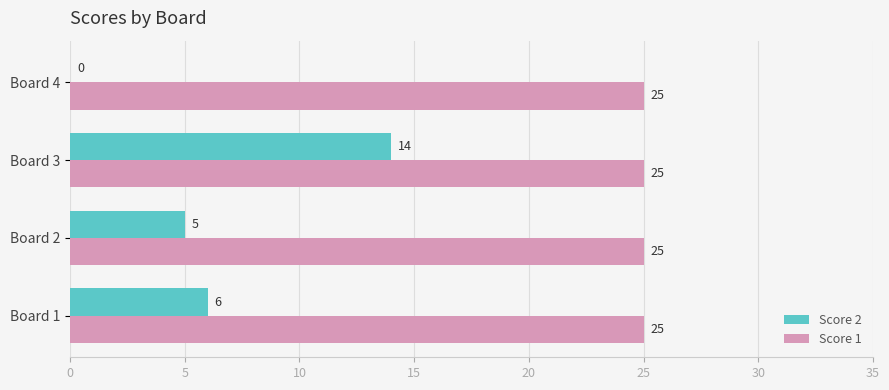

What is the sum of all Score 2 values?

25